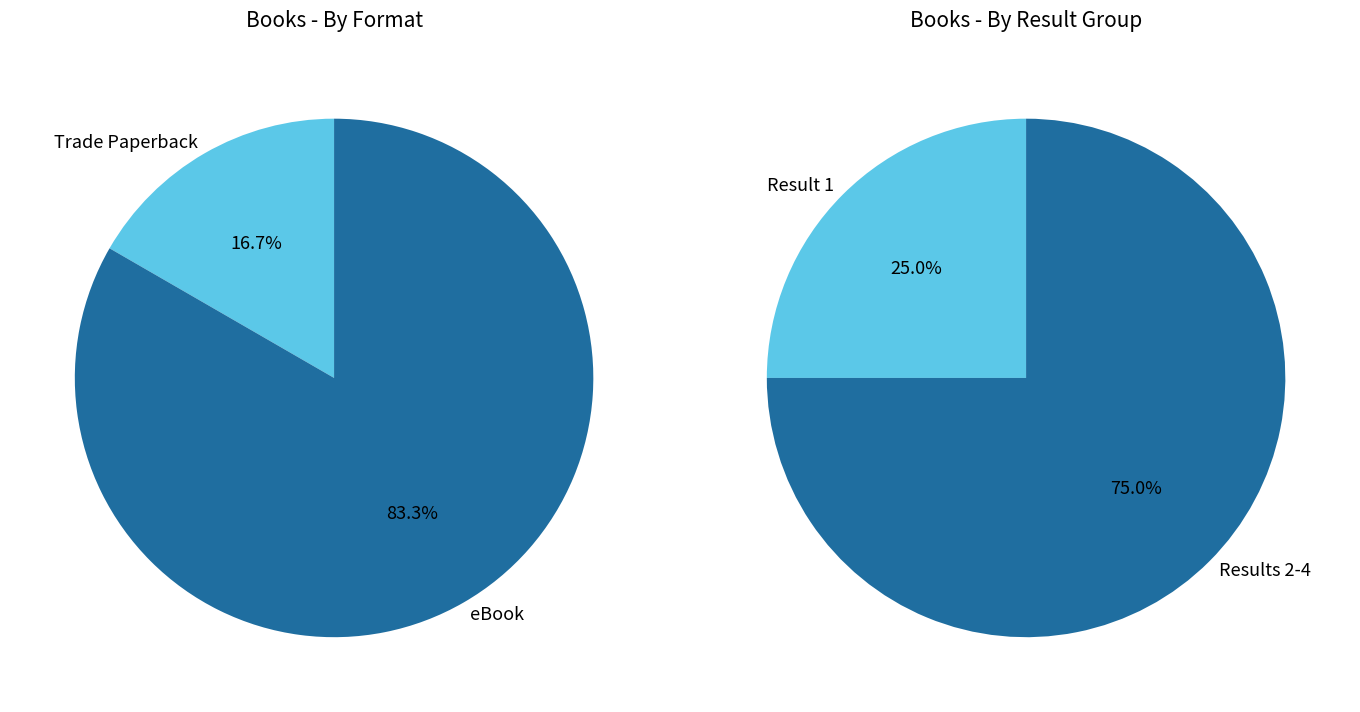

How many slices are in this pie chart?

2